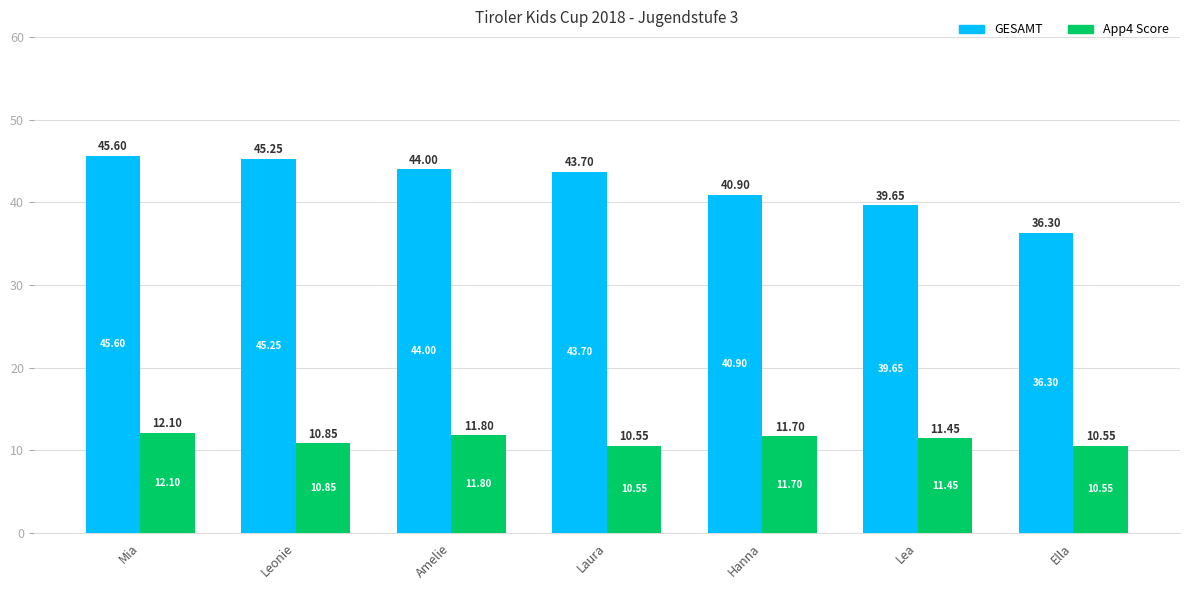

Is the value of GESAMT at Ella greater than the value of App4 Score at Lea?

Yes